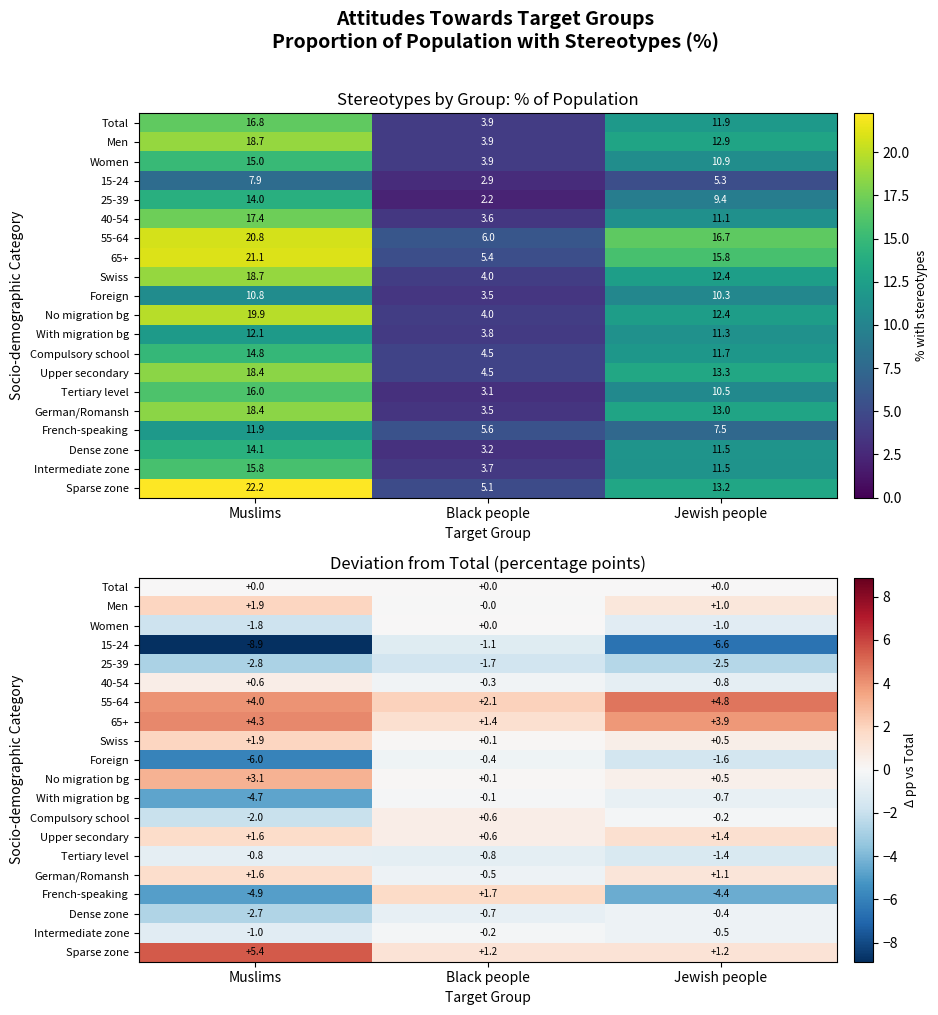

What is the total value across all series at Muslims?

-11.1